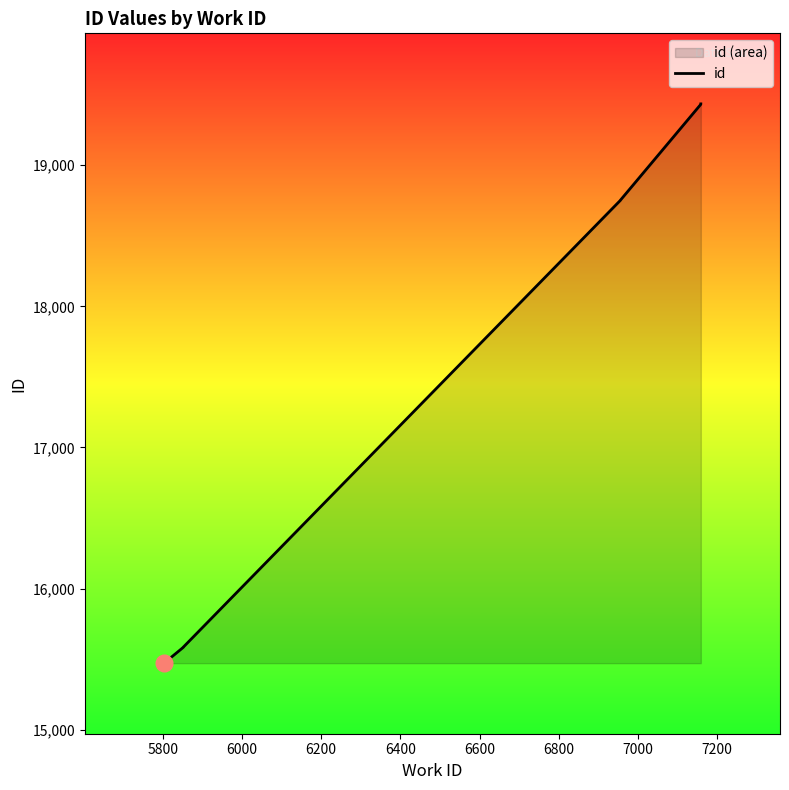

Between 6200 and 7200, which is larger?

7200